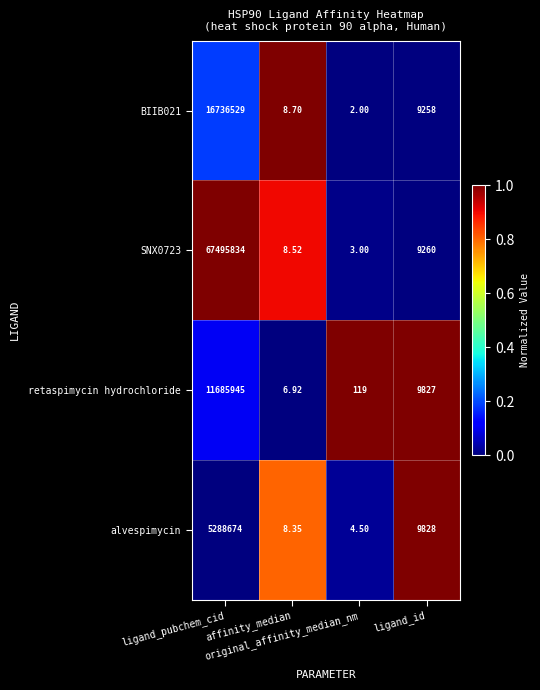

Which label corresponds to the largest value in the chart?

ligand_pubchem_cid